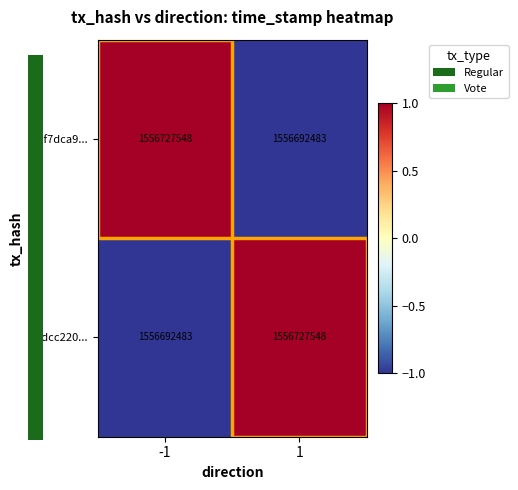

Rank the series at 1 from highest to lowest value.

70dcc220..., 74f7dca9...